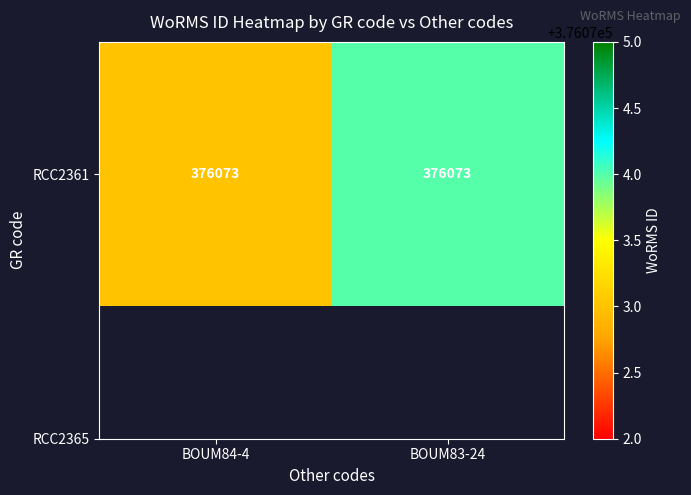

Rank the categories by value from highest to lowest.

BOUM83-24, BOUM84-4